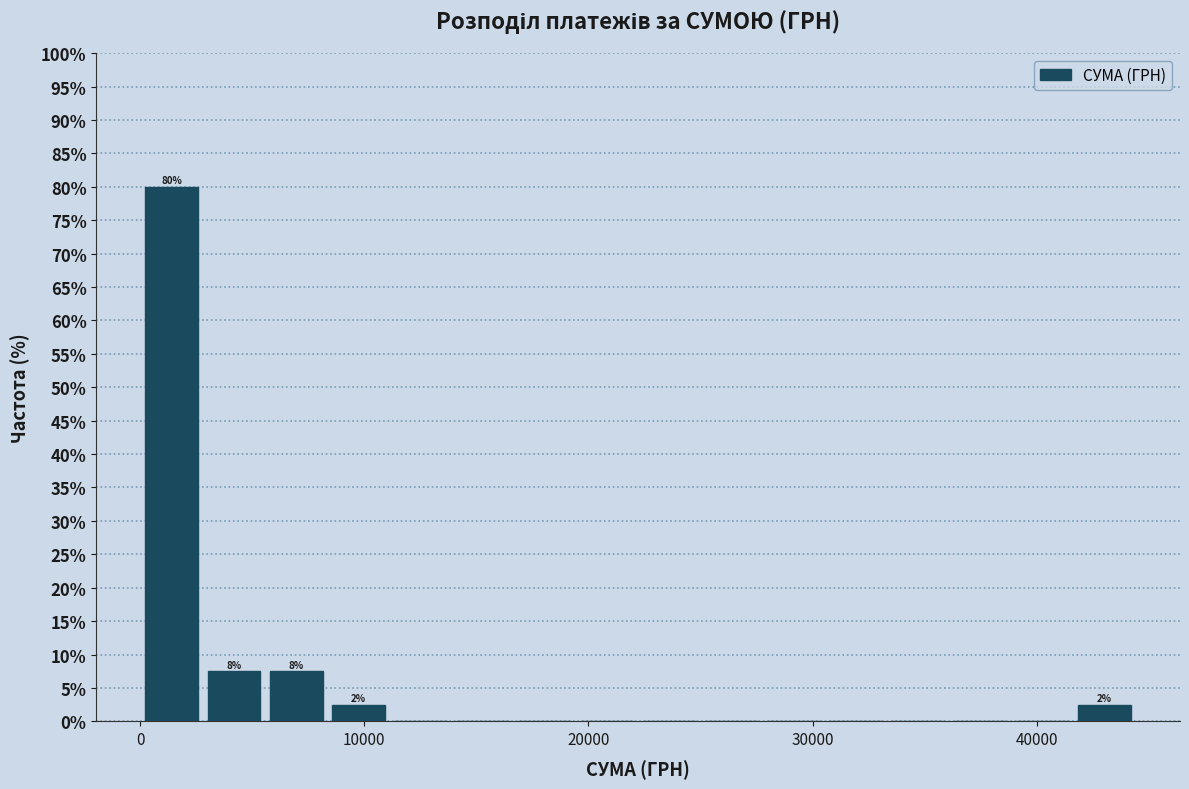

Read against the x-axis, roughly where is the centre of the tallest bar?

1000